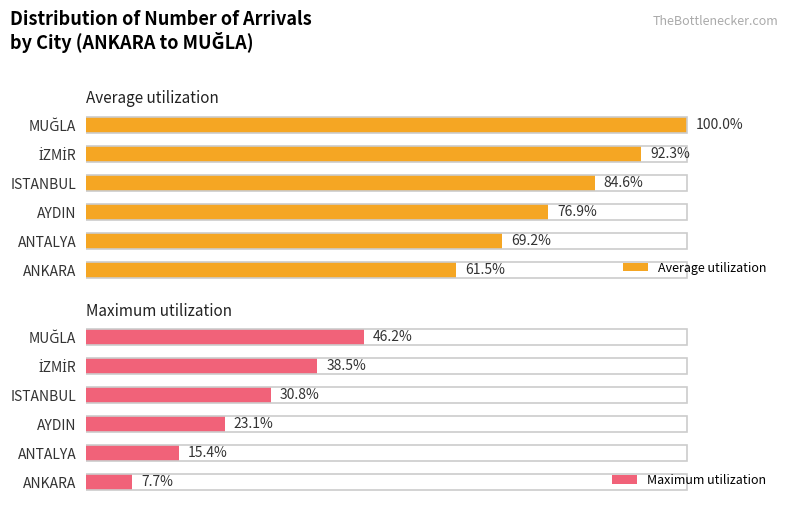

Where is Maximum utilization nearest to the value 26?

AYDIN